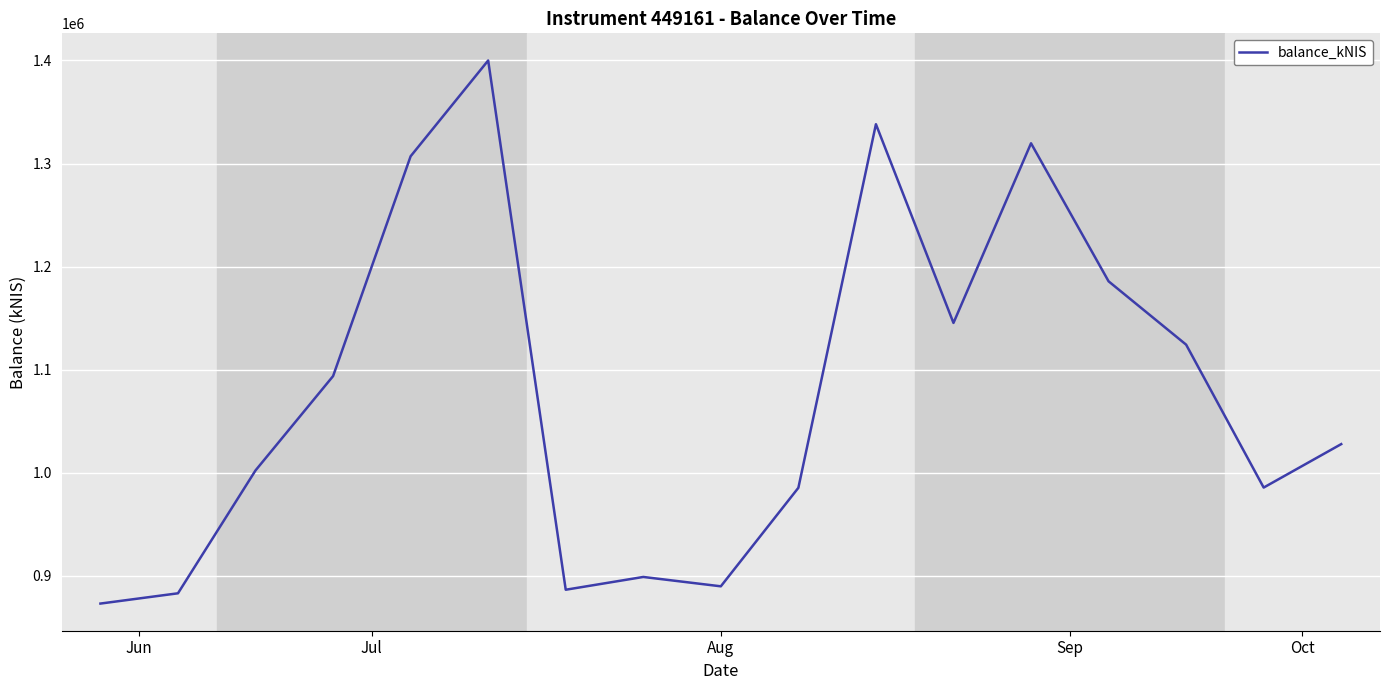

What is the smallest value displayed?

873085.6